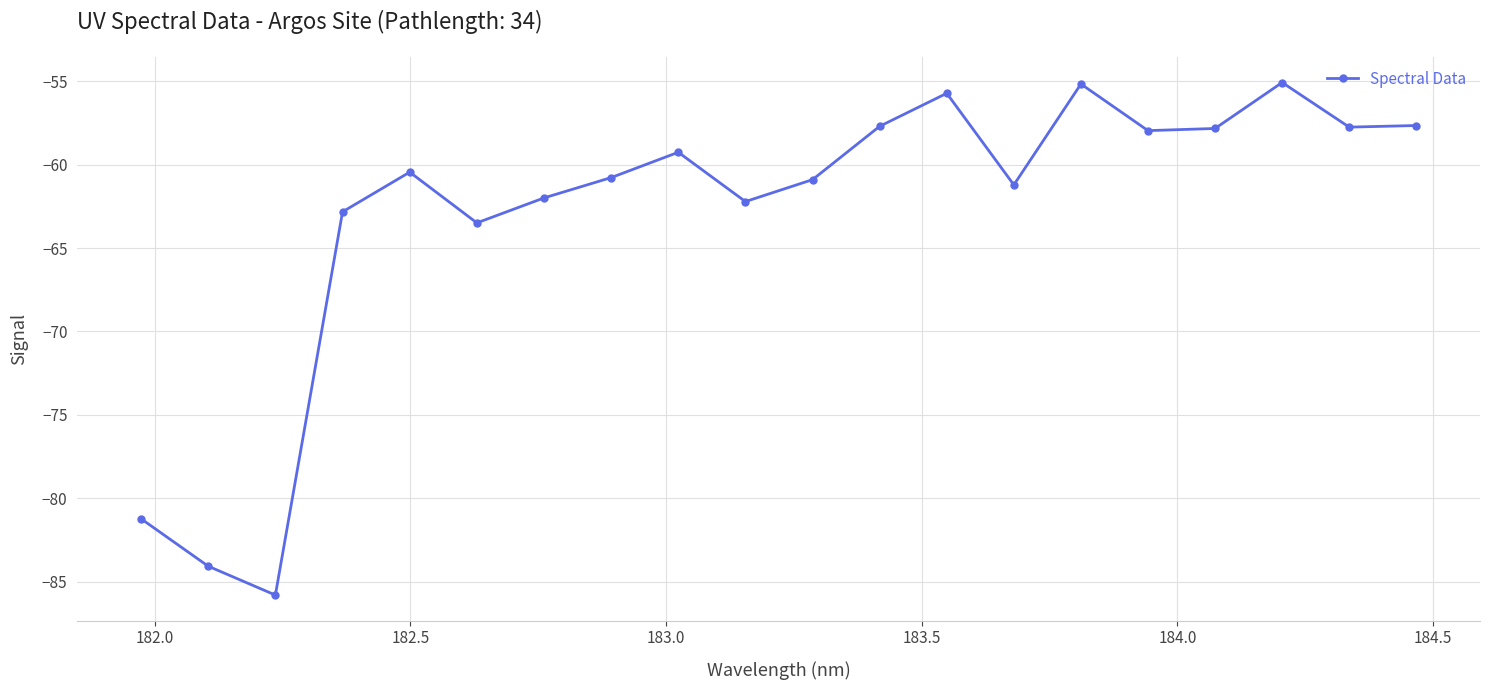

What is the value of the 4th point from the left?

-62.8